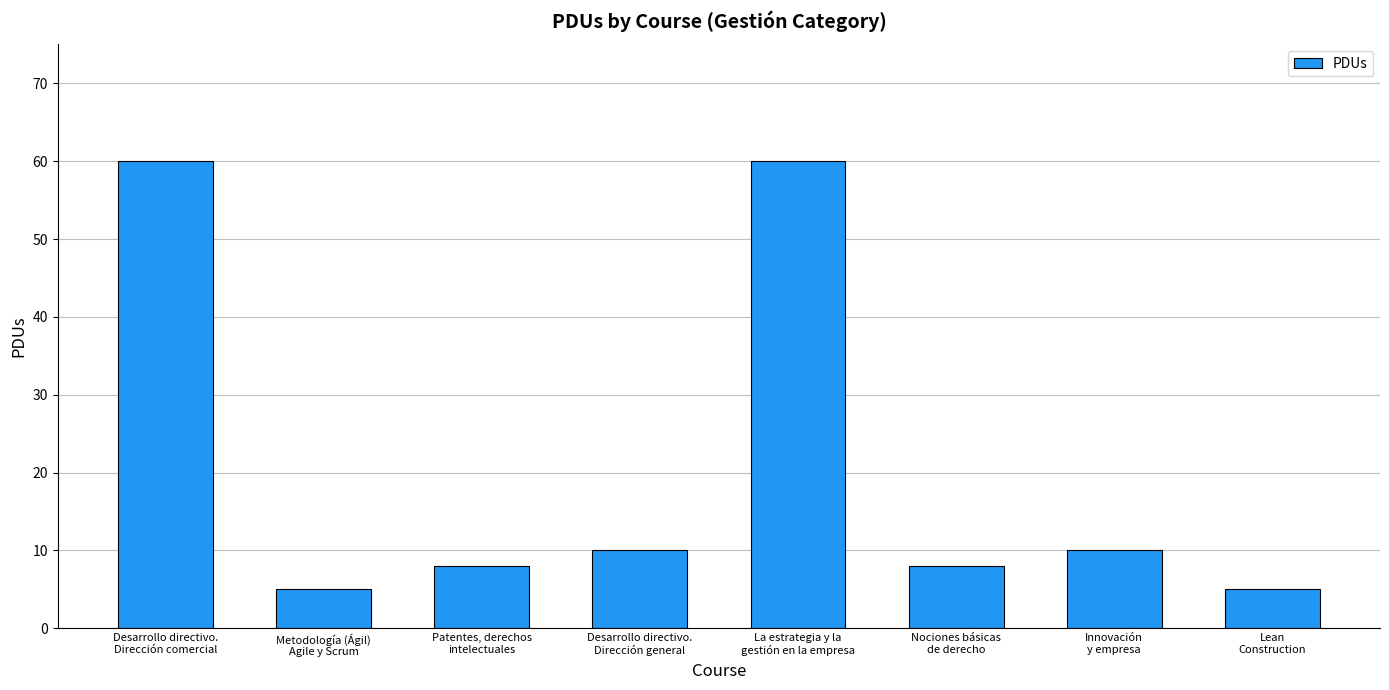

What is the difference between the maximum and minimum values?

55